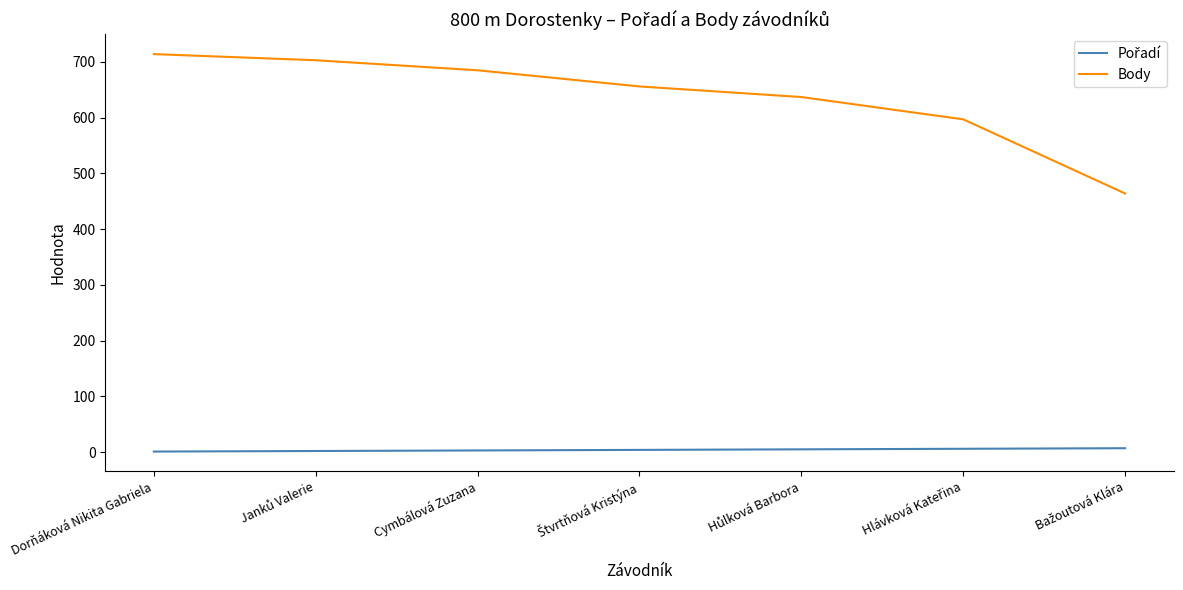

Which series has the largest total across all categories?

Body